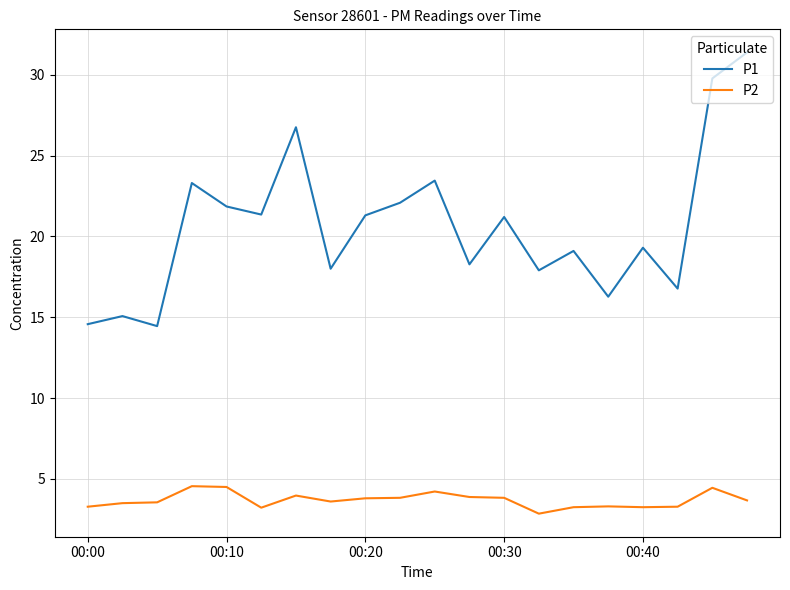

Which series has the largest range (max minus min)?

P1